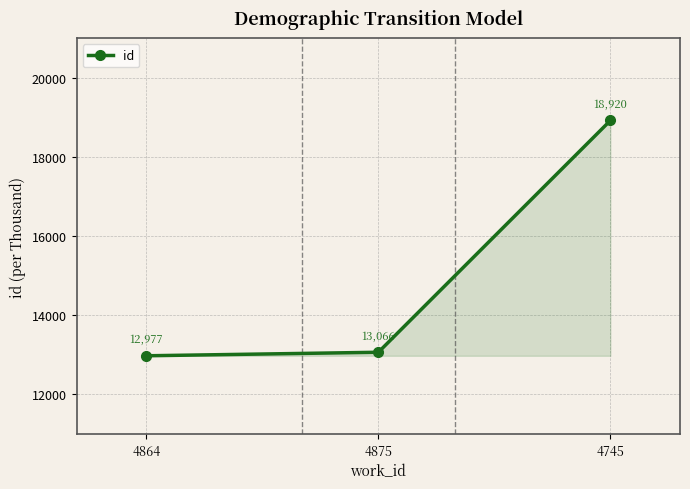

What is the value of the 3rd point from the left?

18920